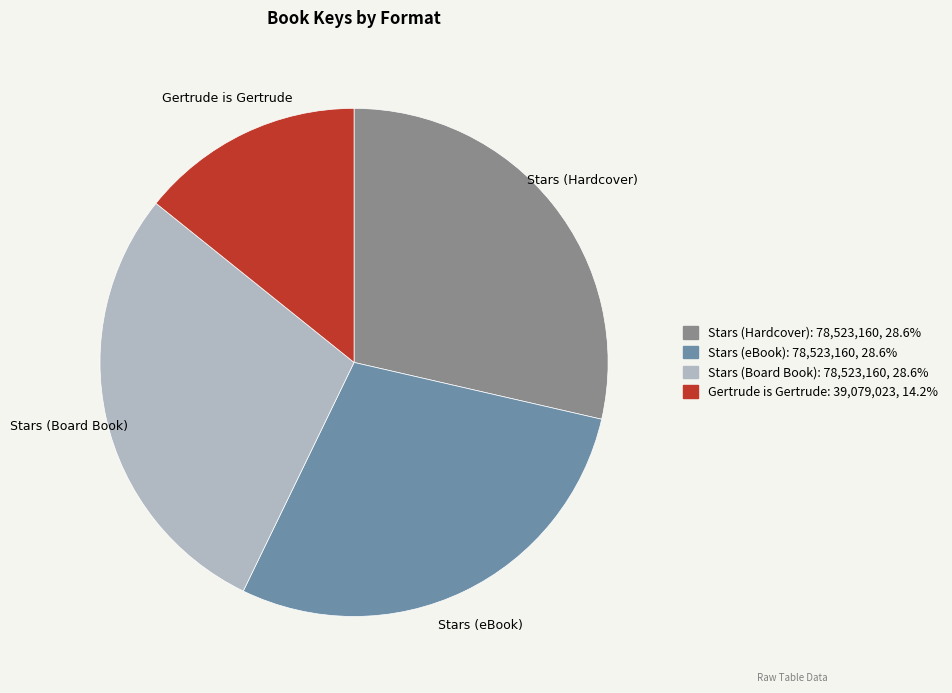

What is the smallest slice in the pie chart?

Gertrude is Gertrude